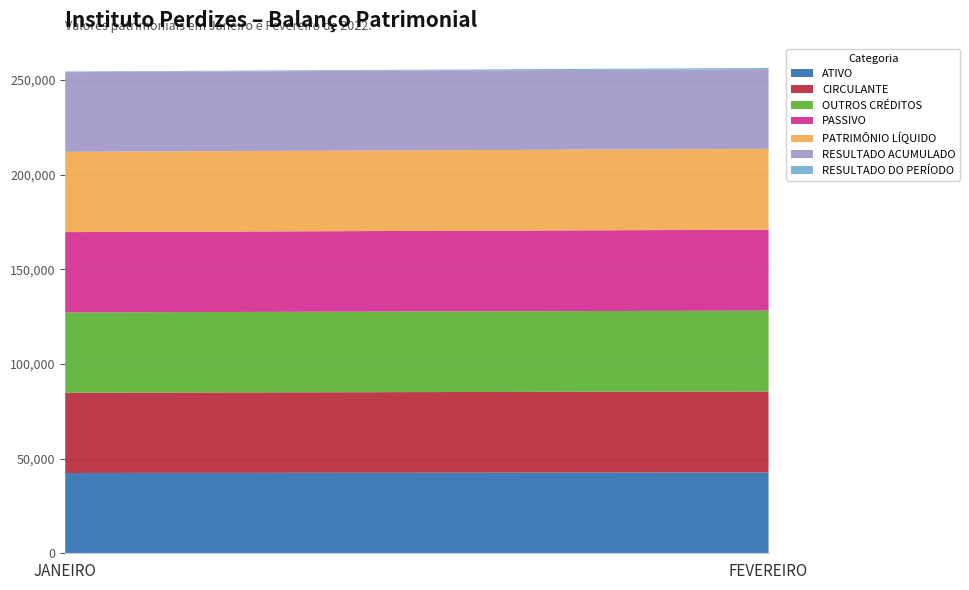

Reading left to right, list all the values displayed in this chart.

JANEIRO: ATIVO=42403.0	CIRCULANTE=42403.0	OUTROS CRÉDITOS=42403.0	PASSIVO=42403.0	PATRIMÔNIO LÍQUIDO=42403.0	RESULTADO ACUMULADO=42080.4	RESULTADO DO PERÍODO=322.2
FEVEREIRO: ATIVO=42718.0	CIRCULANTE=42718.0	OUTROS CRÉDITOS=42718.0	PASSIVO=42718.0	PATRIMÔNIO LÍQUIDO=42718.0	RESULTADO ACUMULADO=42080.4	RESULTADO DO PERÍODO=638.0